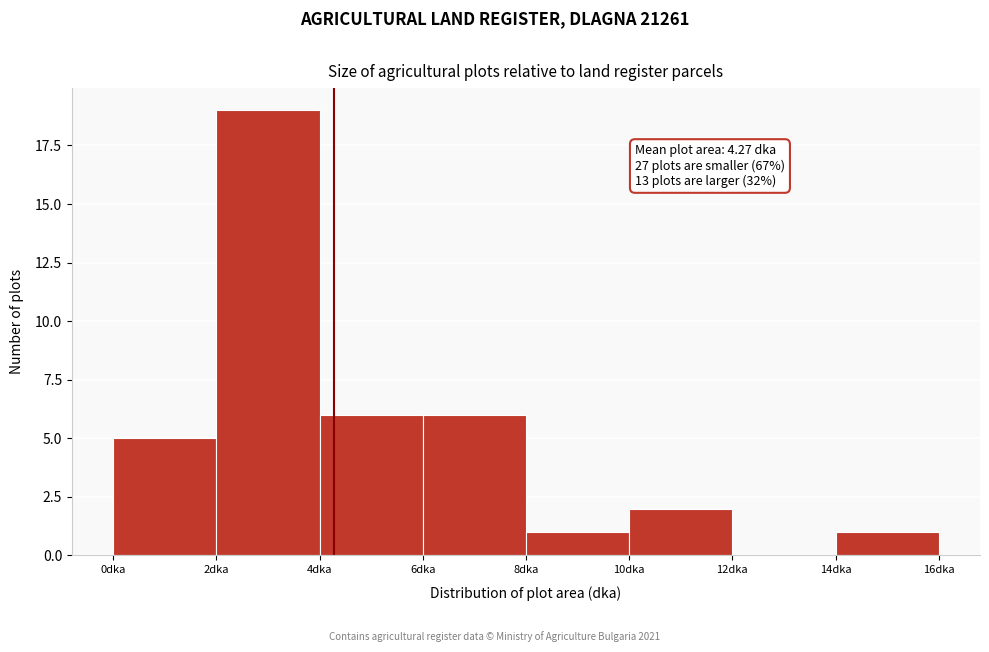

Which range on the x-axis has the tallest bar?

2 to 4